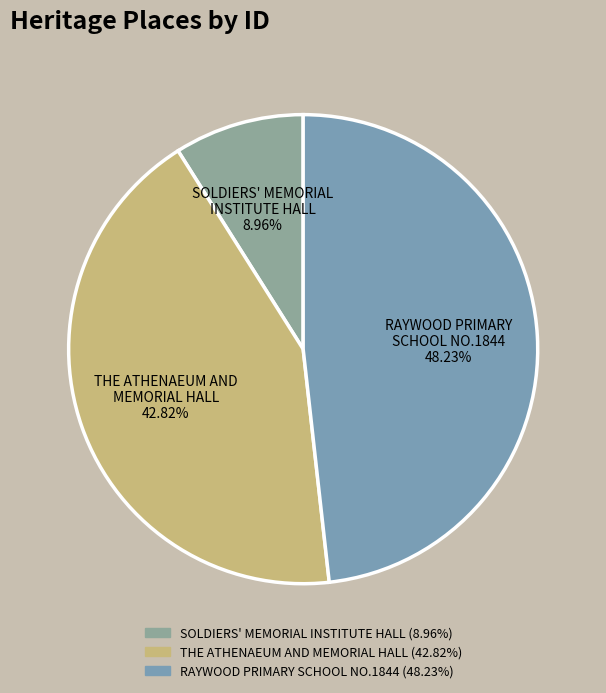

Is there any slice that represents more than half of the pie?

No